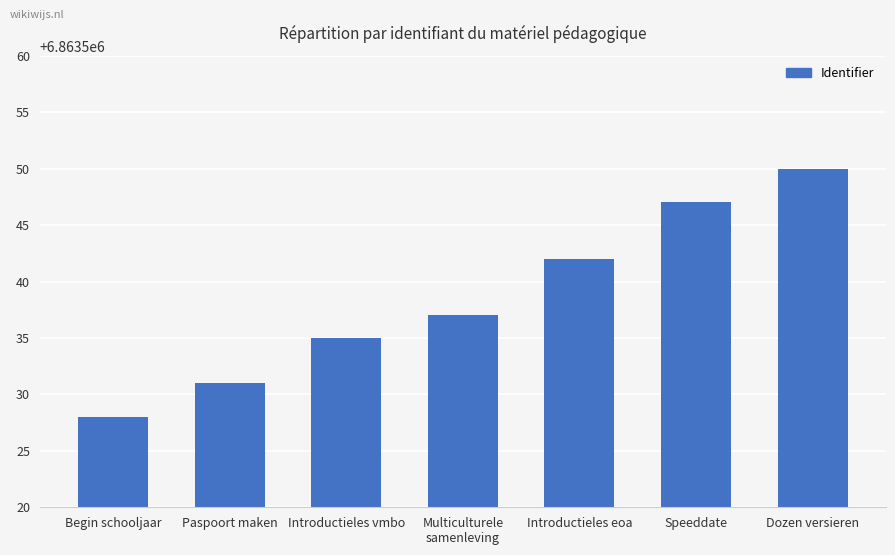

What is the sum of all values?

48044770